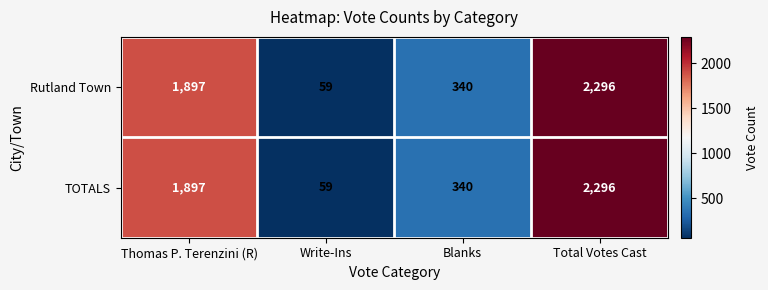

Reading right to left, extract all data points from this chart.

Rutland Town: 2296	340	59	1897
TOTALS: 2296	340	59	1897